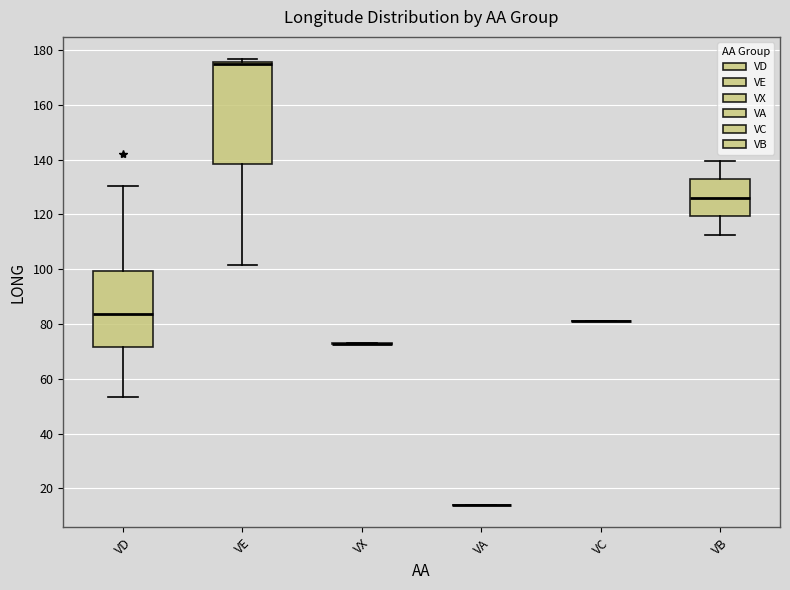

Reading left to right, transcribe this box plot: for each box, give where its median line is, the range the box spans, and where its two whiskers end, as read against the y-axis. The values are not printed on the chart, so give them approximately, as read against the axis.

VD: median 84, box 72 to 100, whiskers 54 to 130
VE: median 176 (just below the box's upper edge), box 138 to 176, whiskers 102 to 176 (just above the box's upper edge)
VX: box collapsed to a line at 72, whiskers 72 to 72
VA: box collapsed to a line at 14, whiskers 14 to 14
VC: box collapsed to a line at 82, whiskers 82 to 82
VB: median 126, box 120 to 132, whiskers 112 to 140